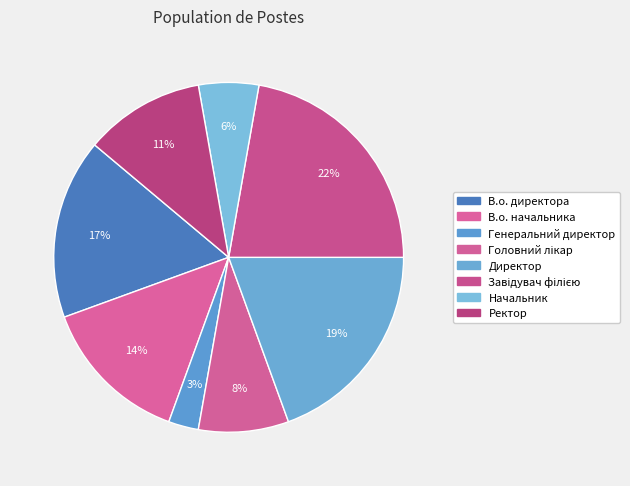

To the nearest percent, what is the difference between the Завідувач філією and Директор slice percentages?

3%